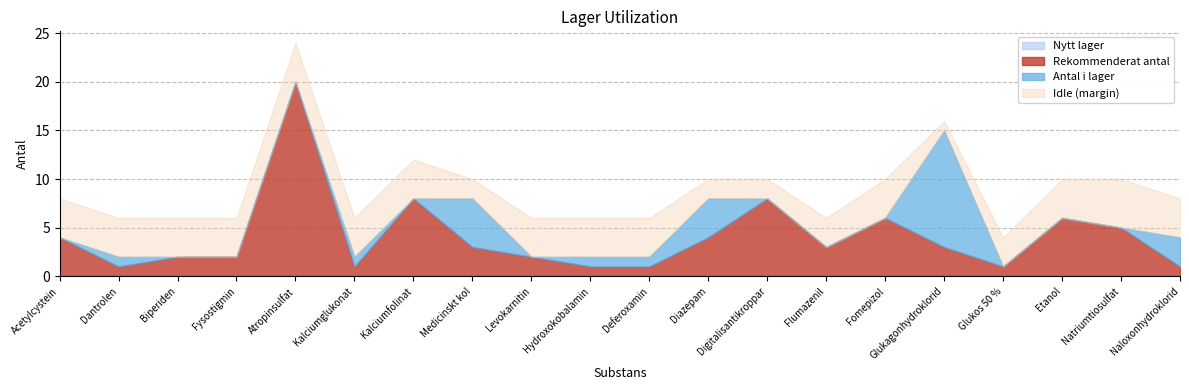

Where is Antal i lager nearest to the value 10?

Kalciumfolinat